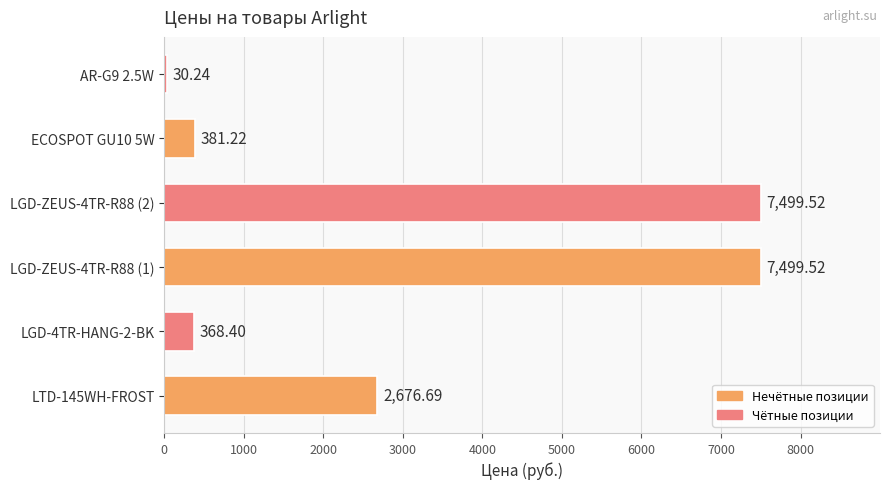

Are the bars grouped side by side (vs. stacked)?

No